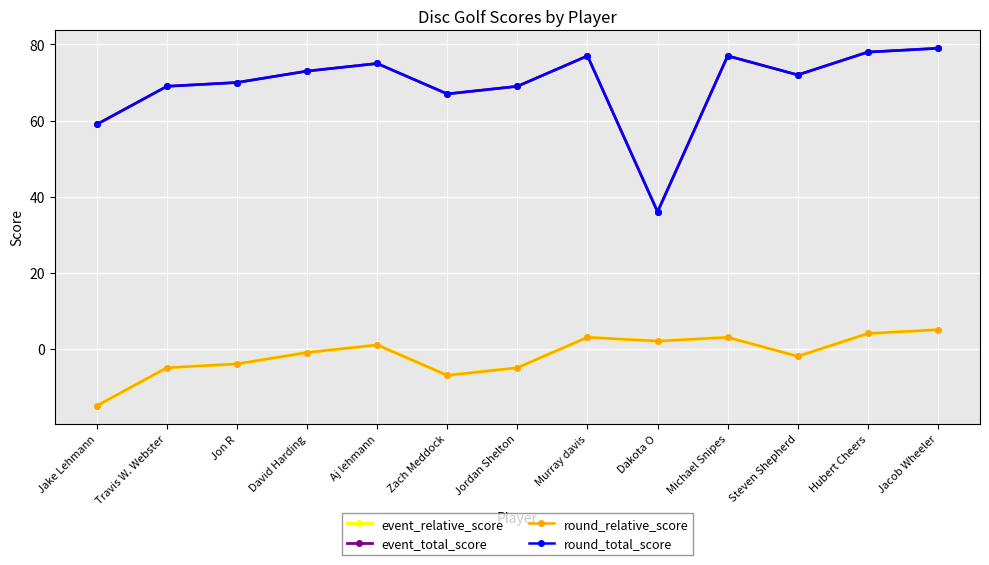

True or false: round_total_score and round_relative_score intersect in this chart.

False